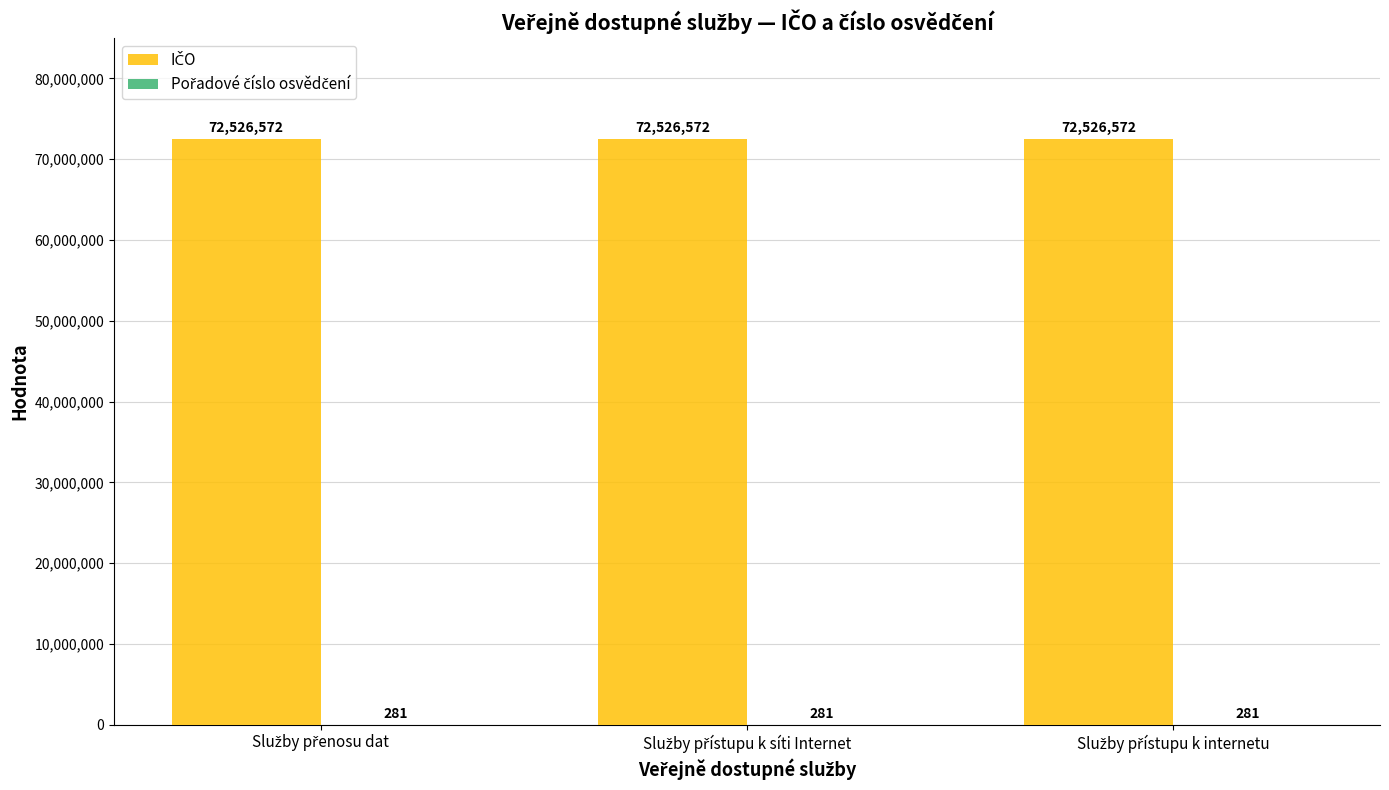

What is the greatest value displayed?

72526572